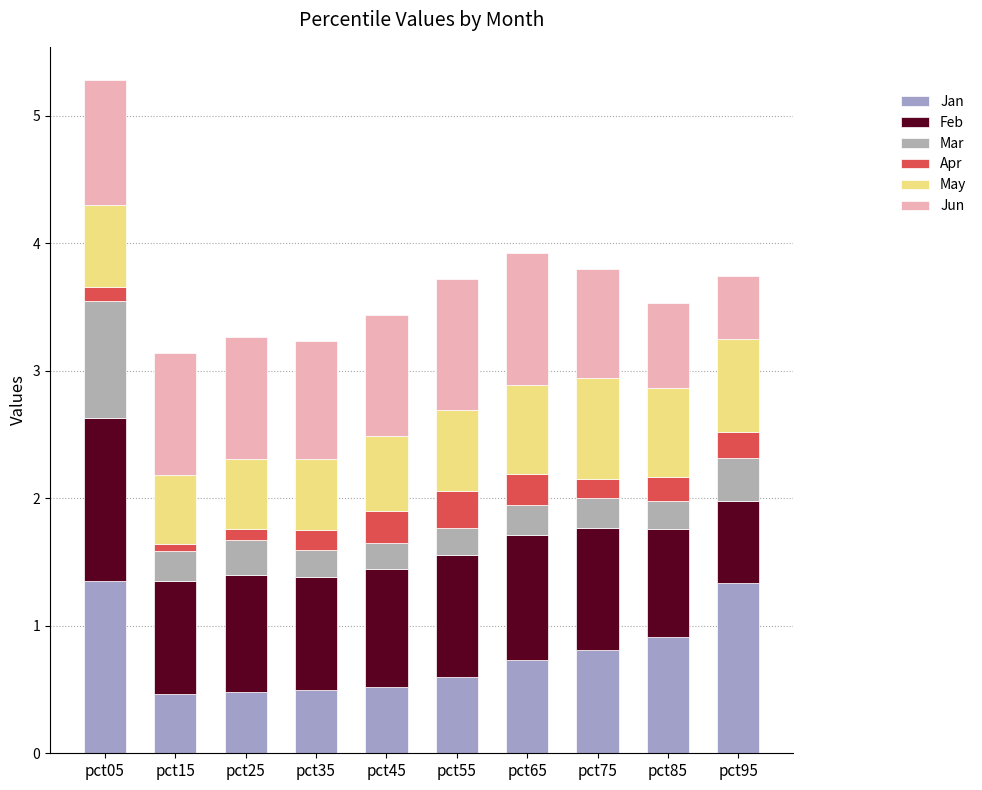

How many series are shown in this chart?

6